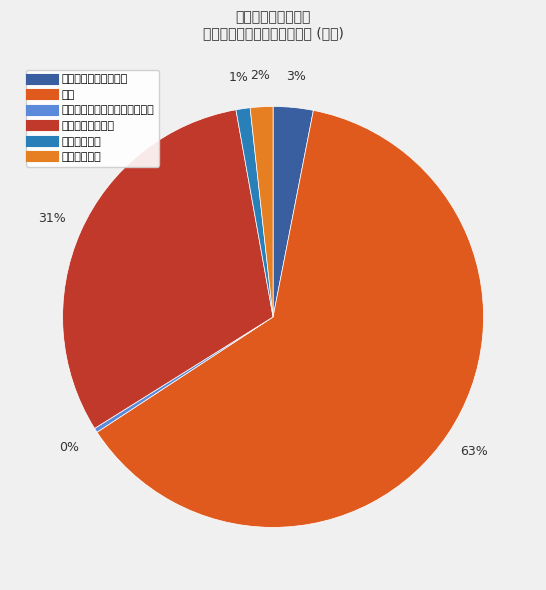

How many slices are in this pie chart?

6